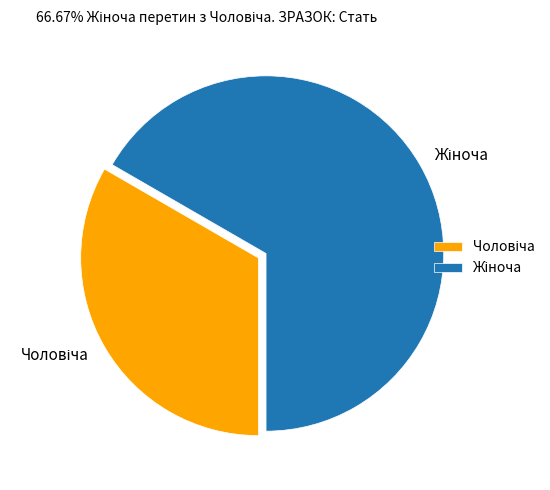

Is there any slice that represents more than half of the pie?

Yes